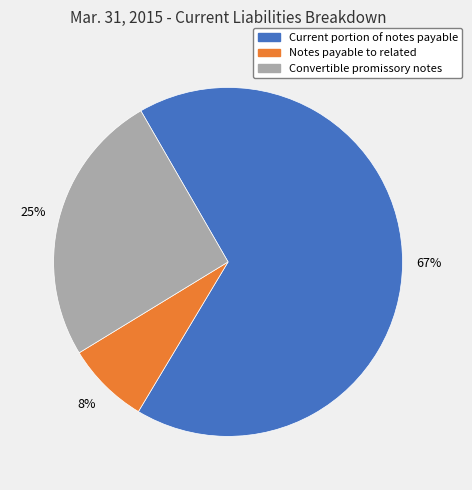

To the nearest percent, what is the difference between the largest and smallest slice percentages?

59%